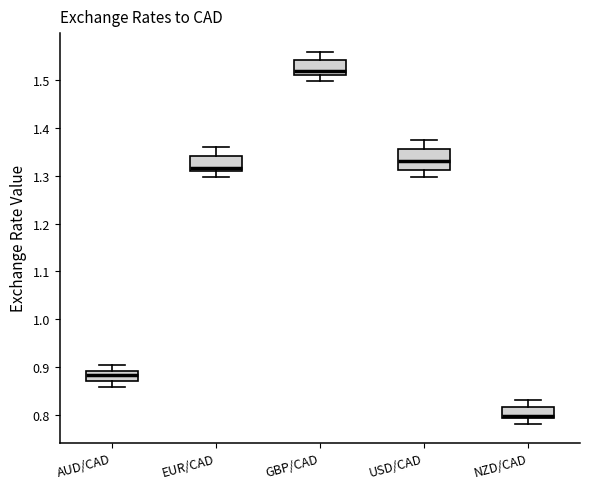

Reading left to right, read every box against the y-axis: the position of its median line, the range the box covers, and the ends of its whiskers. The values are not printed on the chart, so give them approximately, as read against the axis.

AUD/CAD: median 0.88, box 0.87 to 0.89, whiskers 0.86 to 0.90
EUR/CAD: median 1.32, box 1.31 to 1.34, whiskers 1.30 to 1.36
GBP/CAD: median 1.52, box 1.51 to 1.54, whiskers 1.50 to 1.56
USD/CAD: median 1.33, box 1.31 to 1.36, whiskers 1.30 to 1.38
NZD/CAD: median 0.80, box 0.79 to 0.82, whiskers 0.78 to 0.83